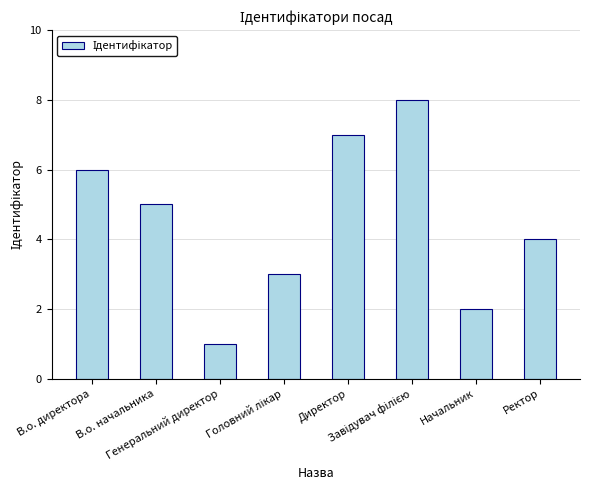

The value at Начальник is 2. True or false?

True